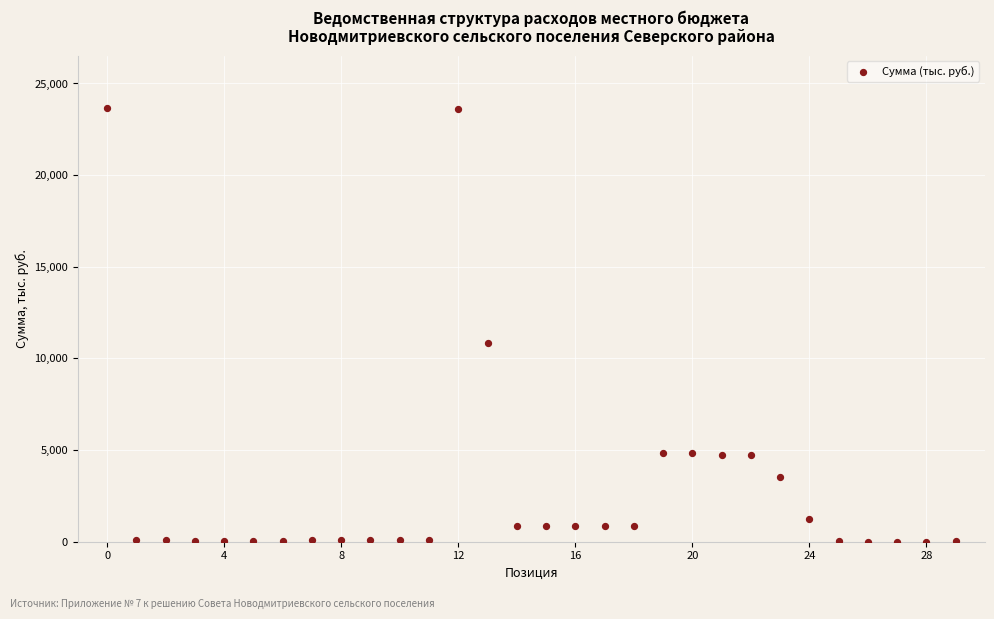

What Y value in the scatter plot is closest to 11831?

10831.6